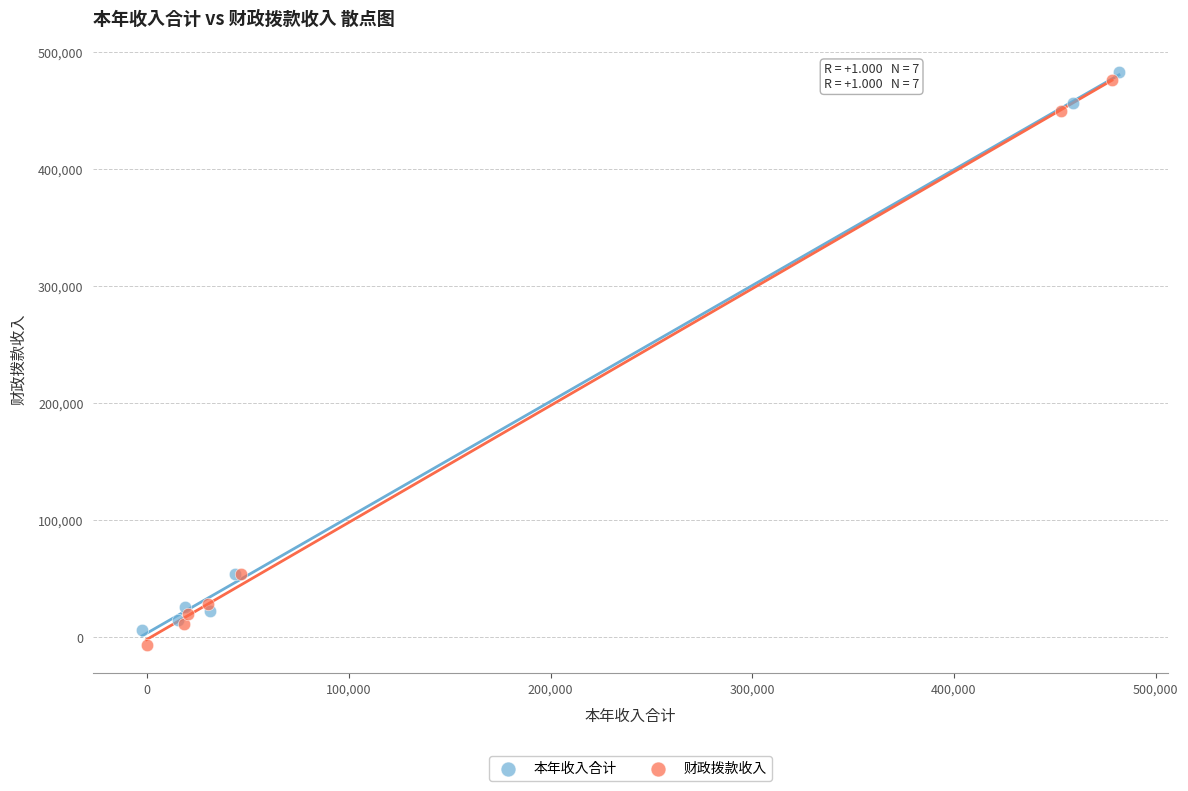

Which series reaches the minimum Y coordinate?

财政拨款收入